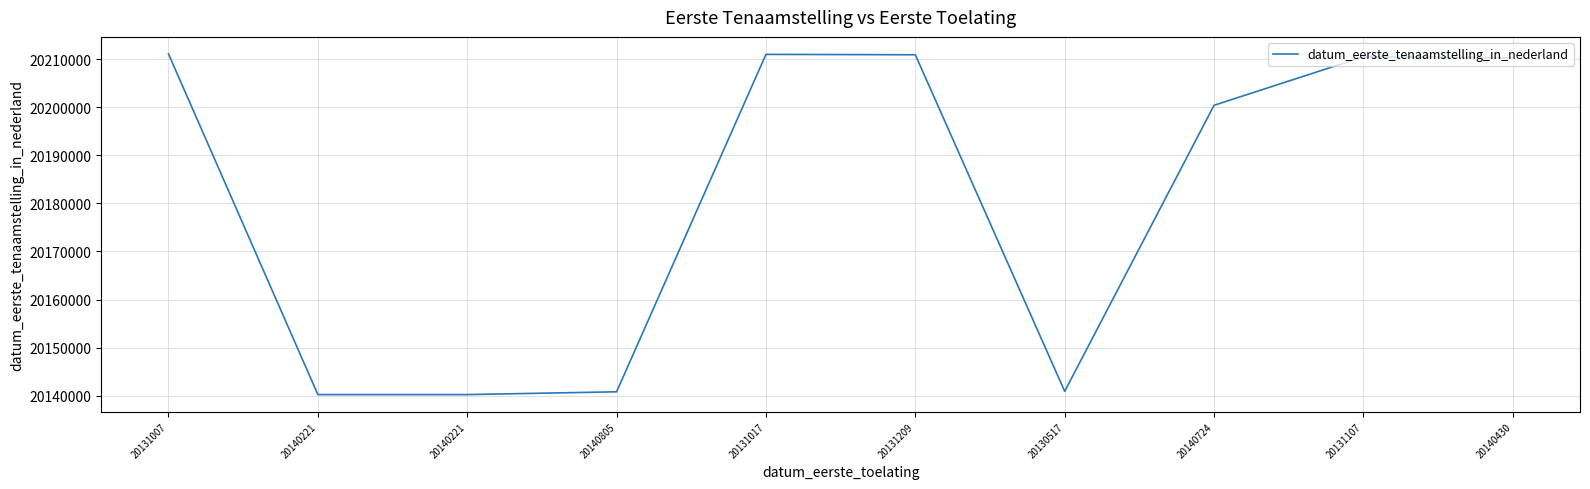

Approximately how many times larger is the value at 20140221 compared to 20131209?

1.0